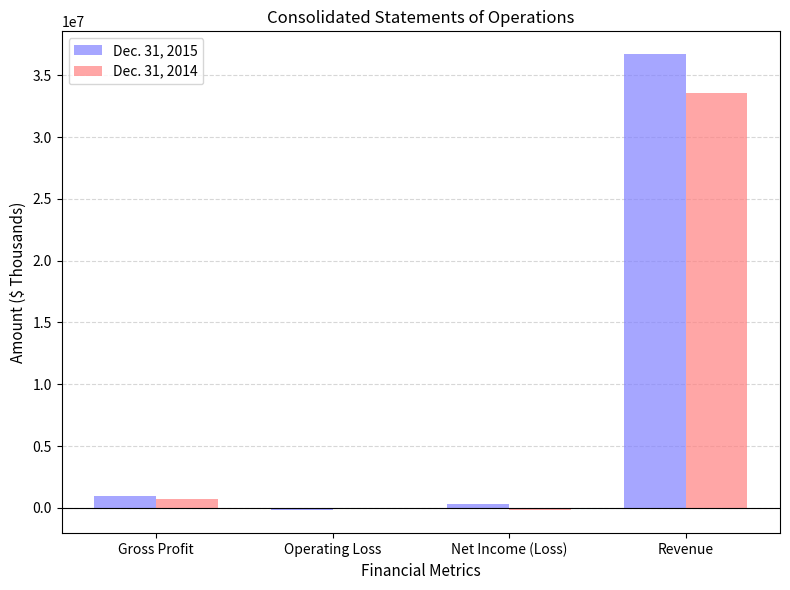

Is the value of Dec. 31, 2014 at Revenue greater than the value of Dec. 31, 2015 at Gross Profit?

Yes